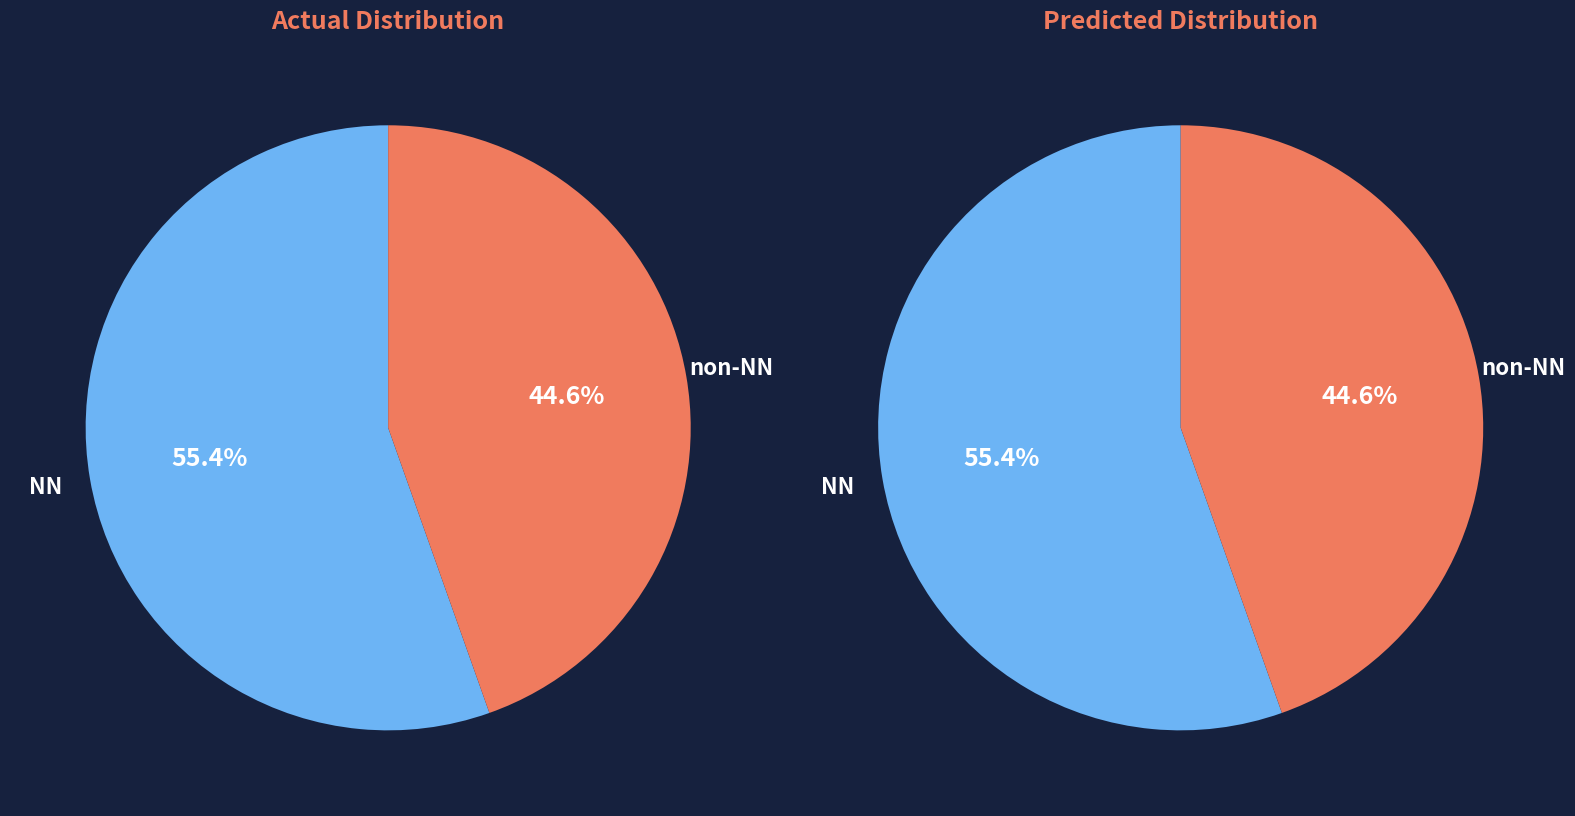

Does any single category account for the majority?

Yes